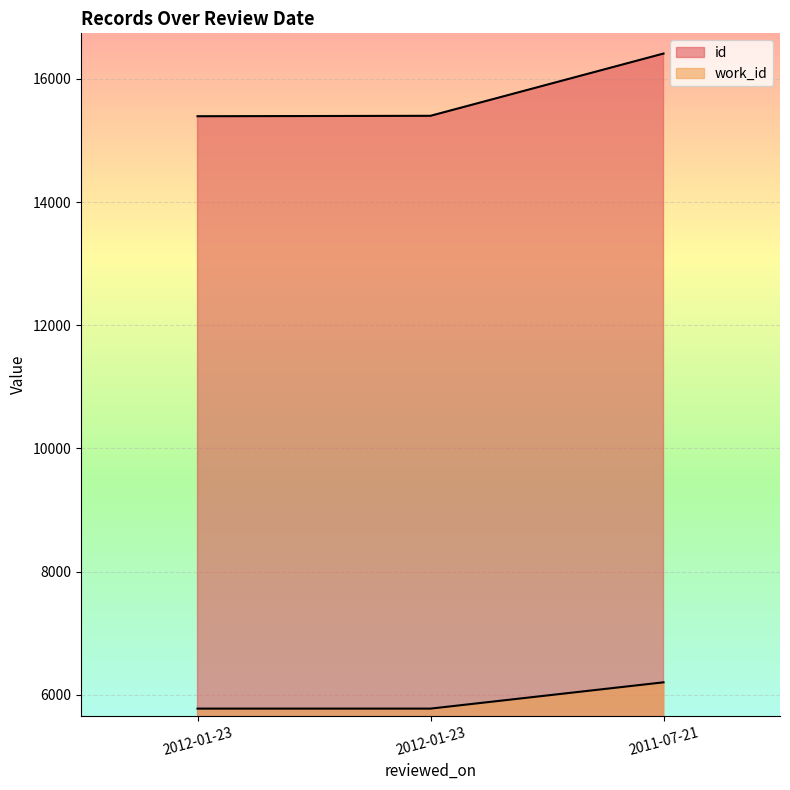

The work_id series shows 5775 at 2012-01-23. True or false?

True